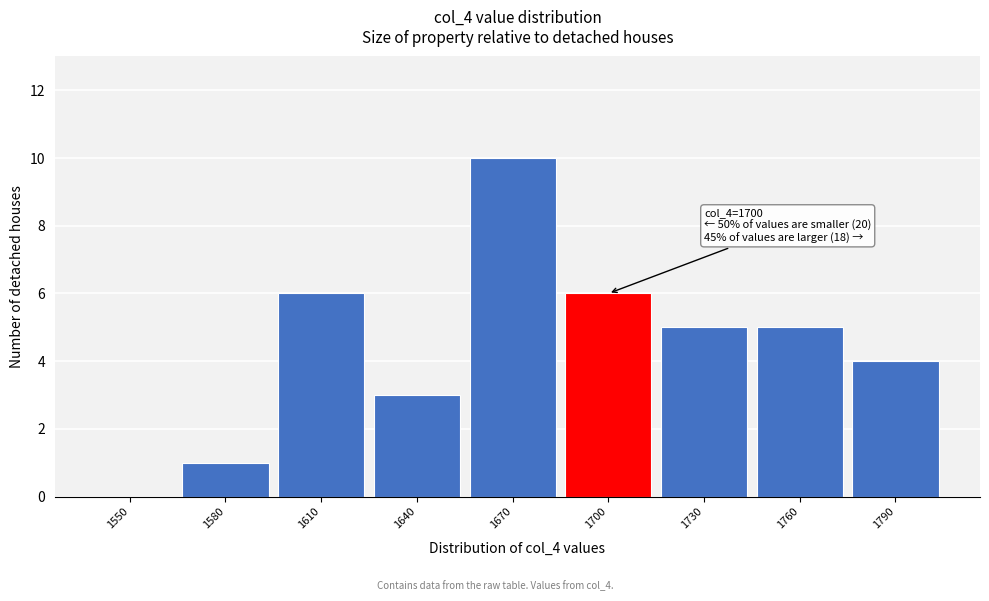

Reading right to left, list all the values displayed in this chart.

1790=4	1760=5	1730=5	1700=6	1670=10	1640=3	1610=6	1580=1	1550=0